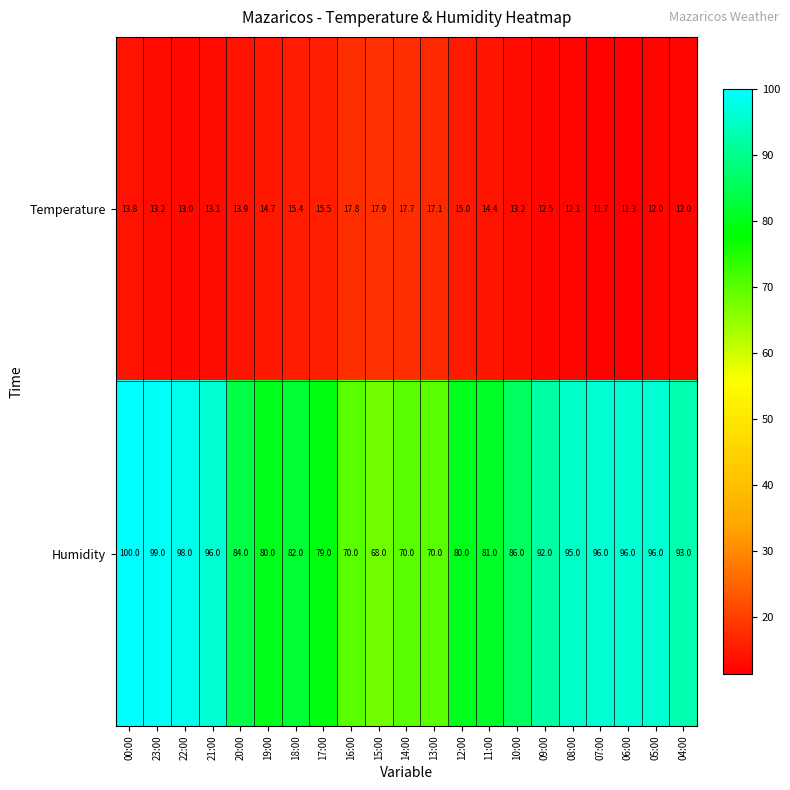

List the series in order of their peak value, lowest first.

Temperature, Humidity